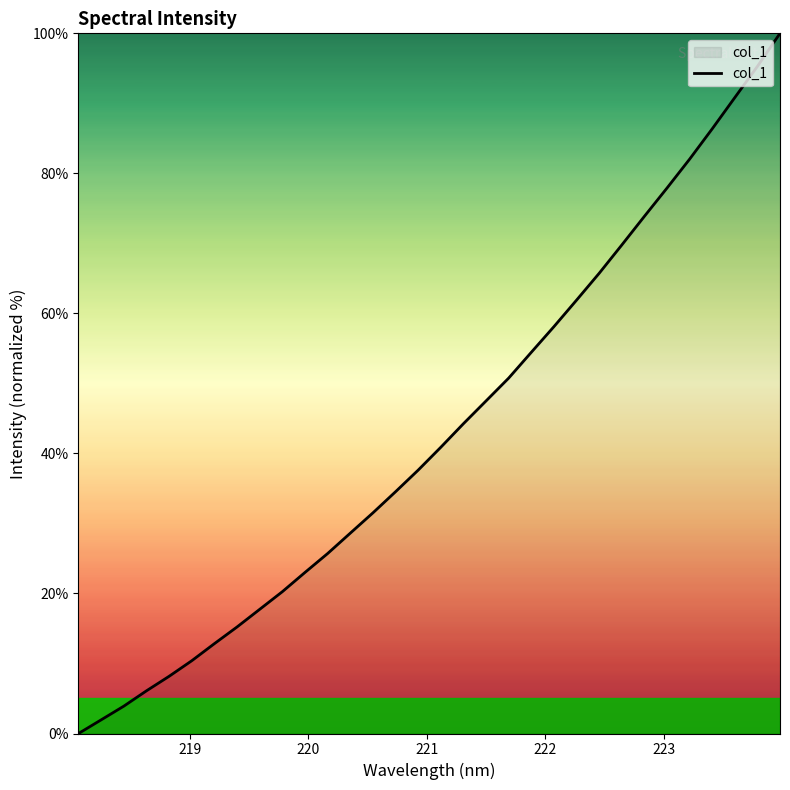

What is the difference between the maximum and minimum values?

100.0